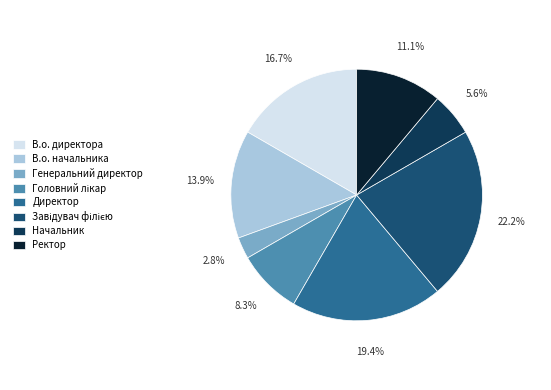

To the nearest percent, what is the difference between the largest and smallest slice percentages?

19%